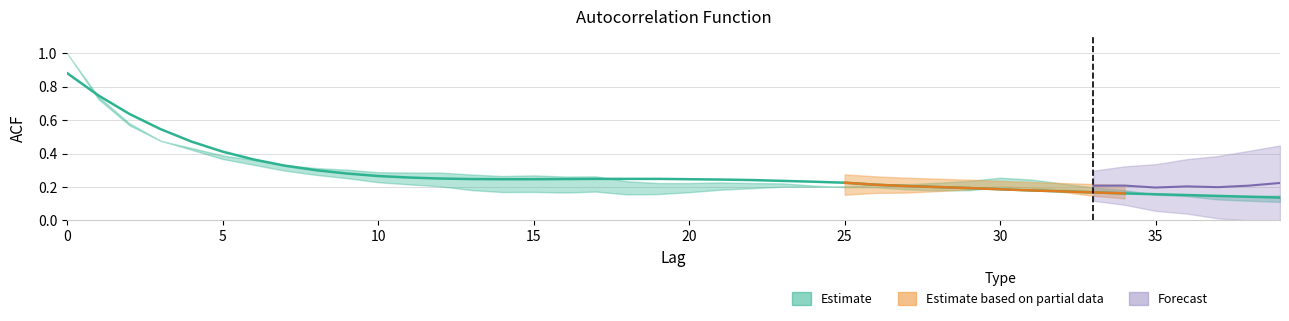

Count the acf_shown values in the range 0 to 1.

40